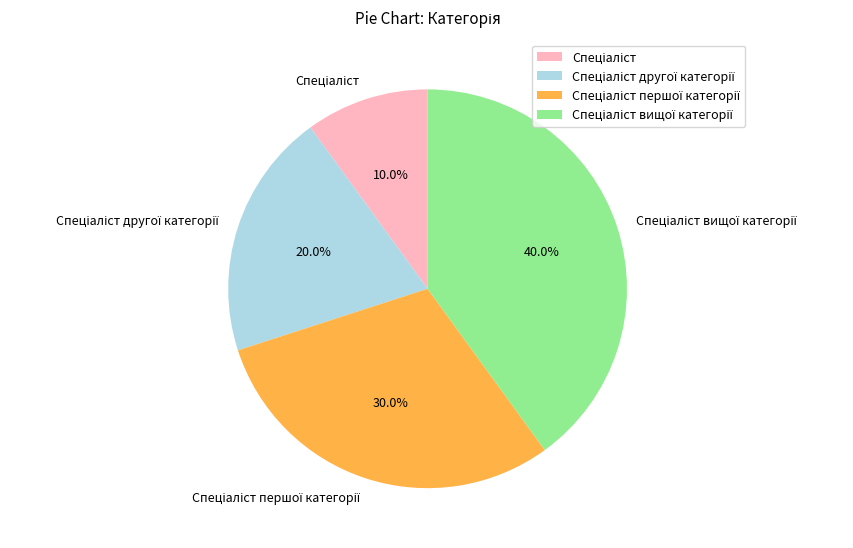

How many slices are in this pie chart?

4